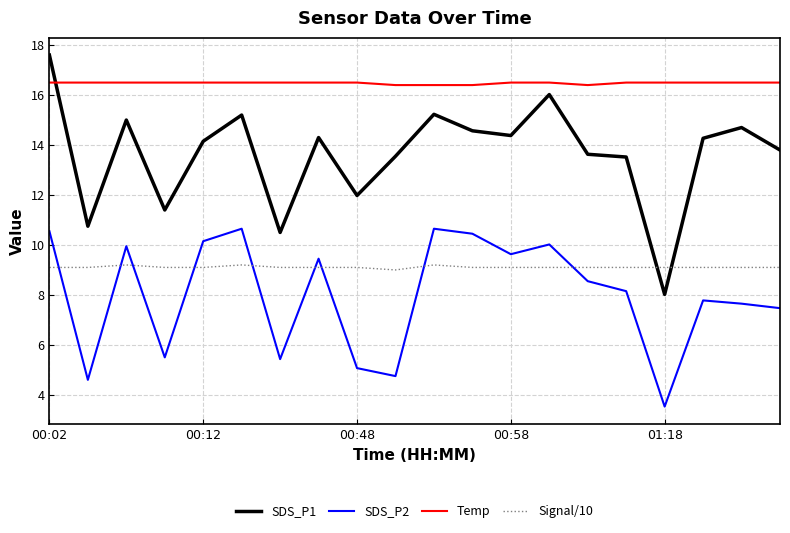

What is the maximum value shown in the chart?

17.6